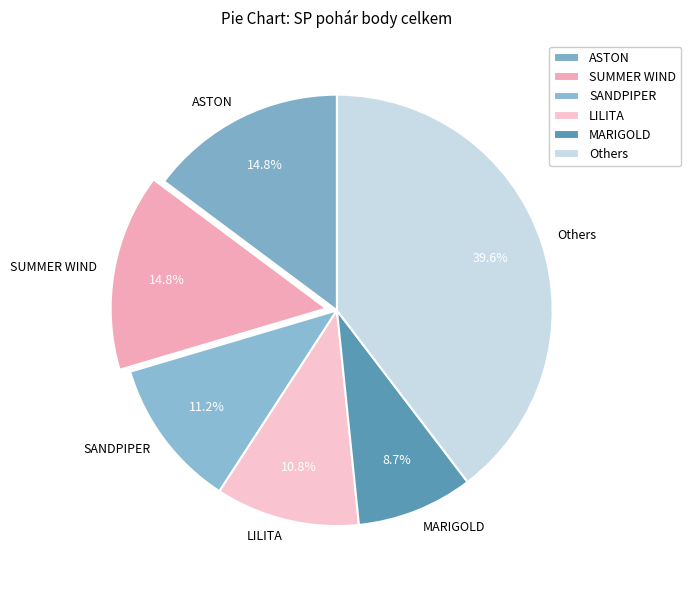

Is it true that SUMMER WIND is 4% of the pie?

False